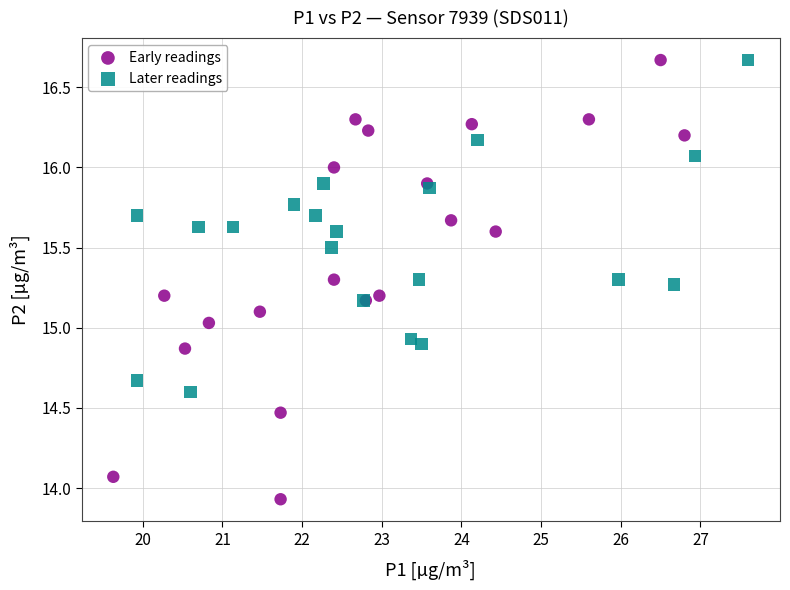

Which series has the largest Y range (max minus min)?

Early readings